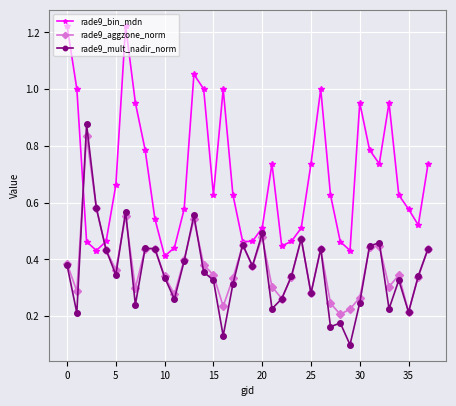

Which series has the largest range (max minus min)?

rade9_bin_mdn